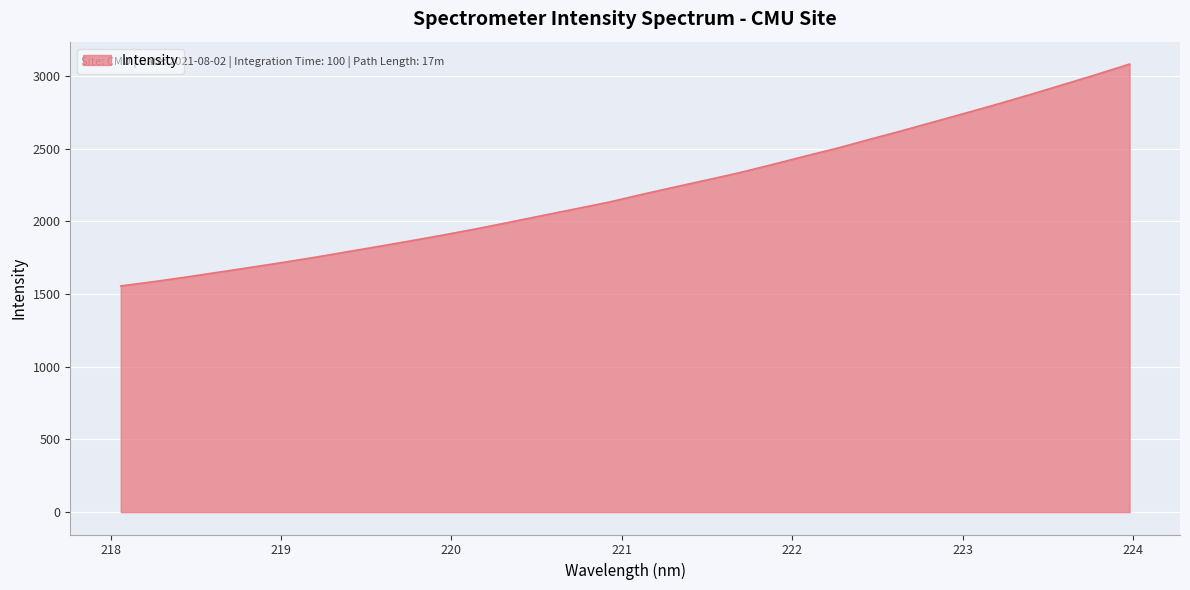

What is the minimum value shown in the chart?

1555.4